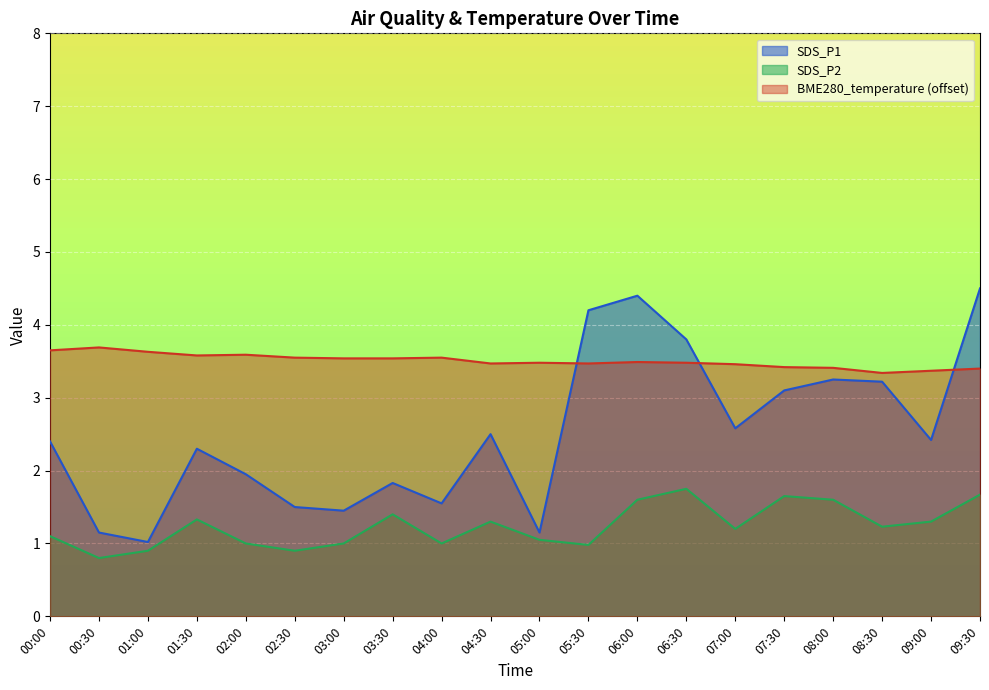

How many categories are shown in the chart?

20